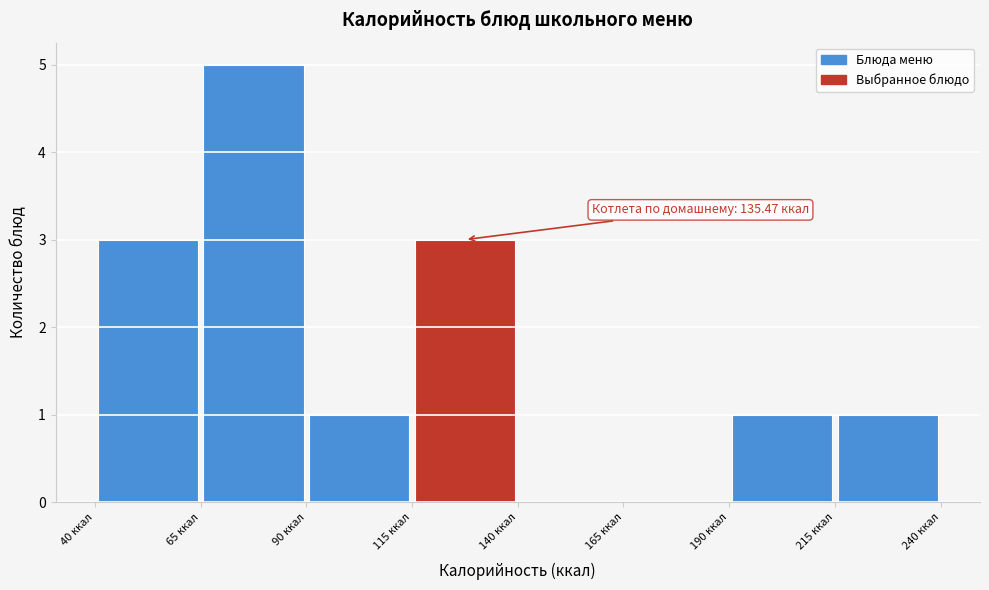

Over which range of the x-axis is the bar tallest?

65 to 90